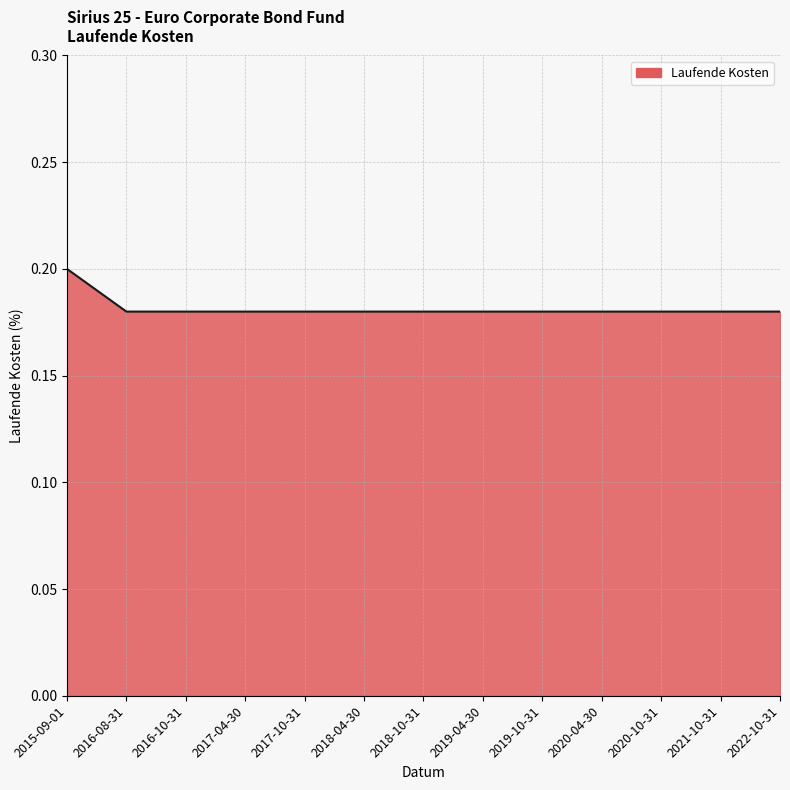

What position from the right is 2022-10-31?

1